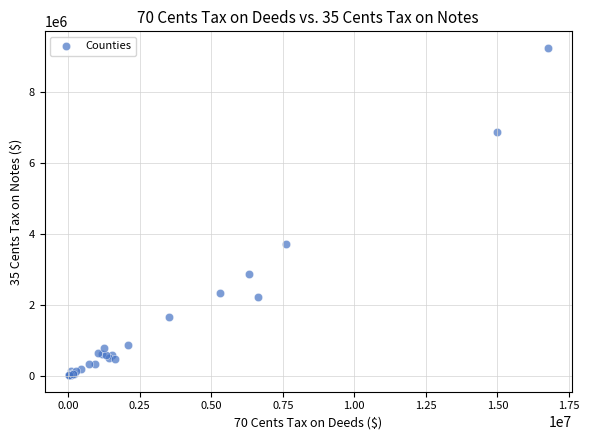

What Y value in the scatter plot is closest to 4629726?

3702590.9